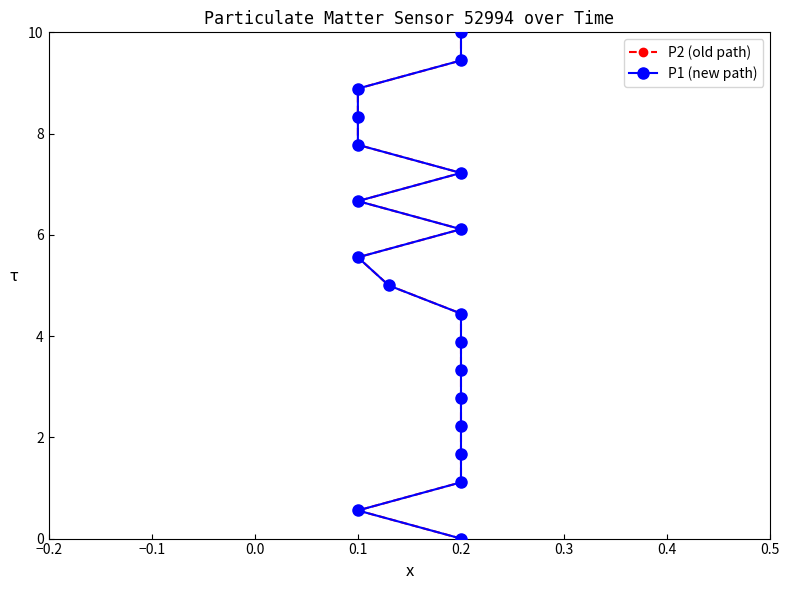

Which has a higher value, 0.1 or 0.2?

0.1